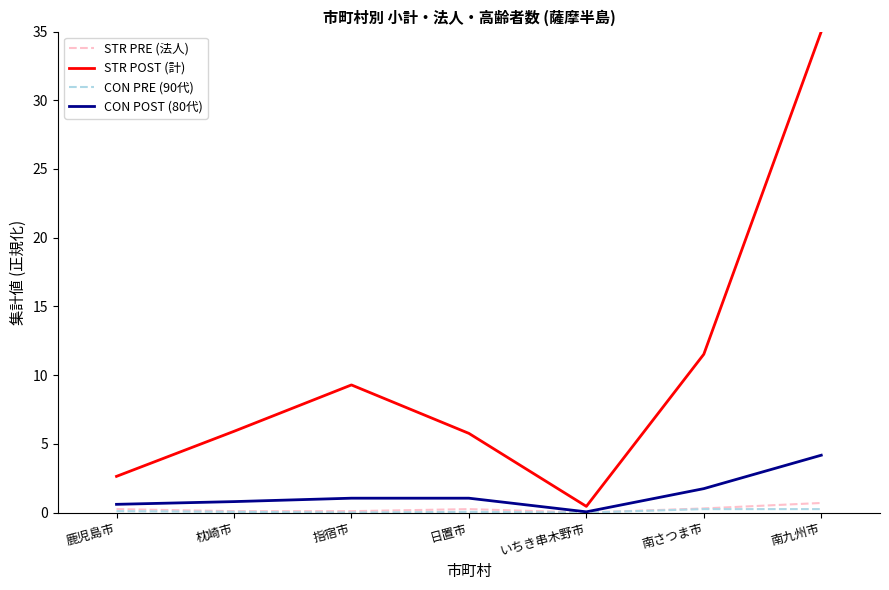

At which category is the sum across all series the highest?

南九州市